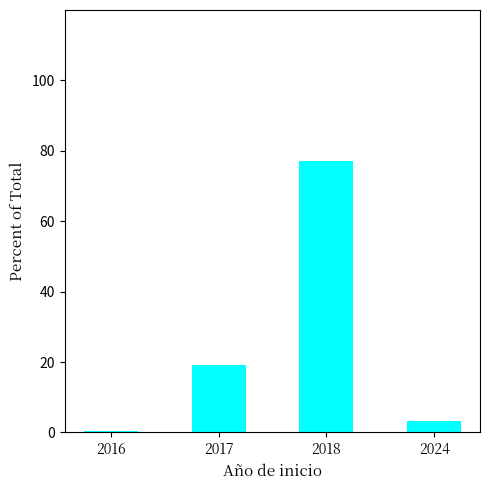

Reading right to left, transcribe all the data shown in this chart.

2024=3.3	2018=77.1	2017=19.2	2016=0.5